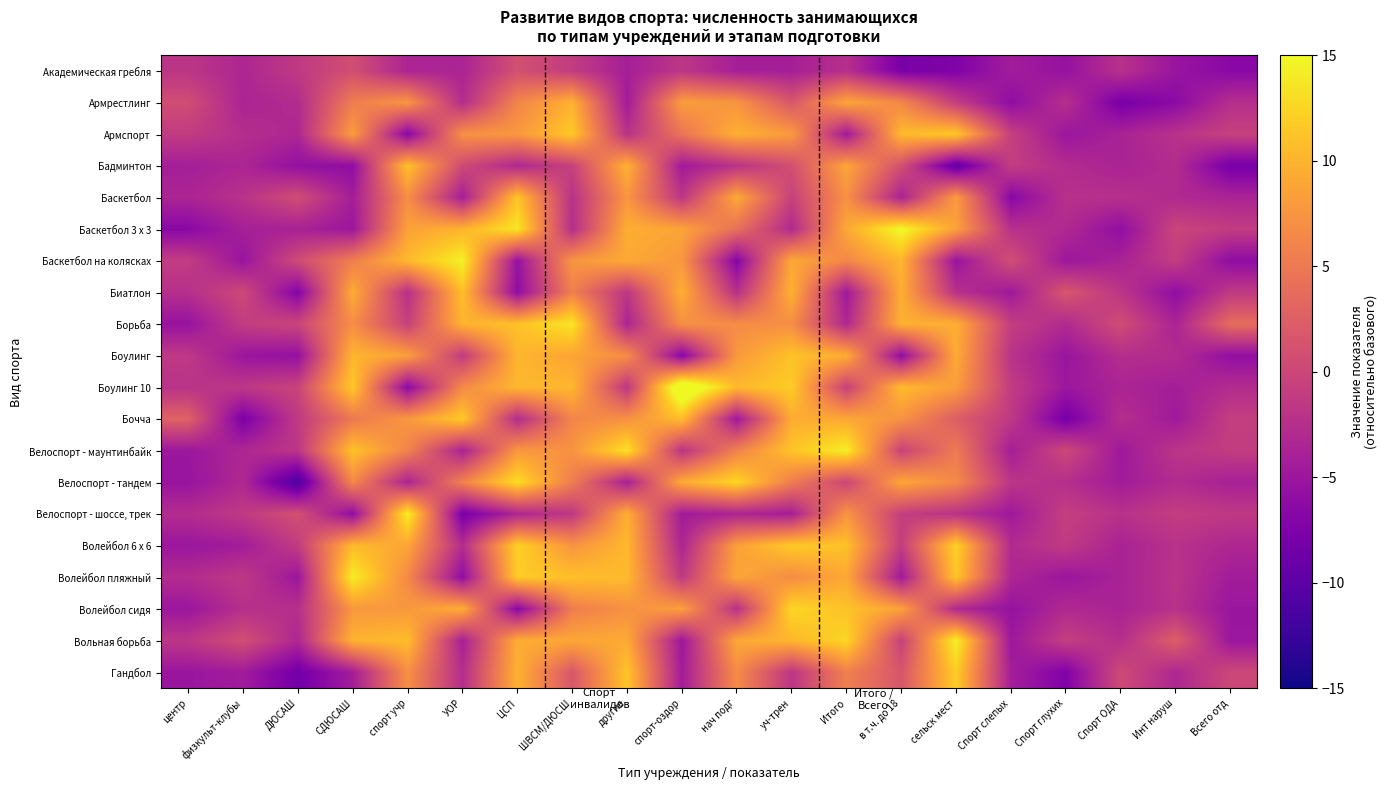

Which series changed the most between ДЮСАШ and в т.ч. до 18?

Велоспорт - тандем